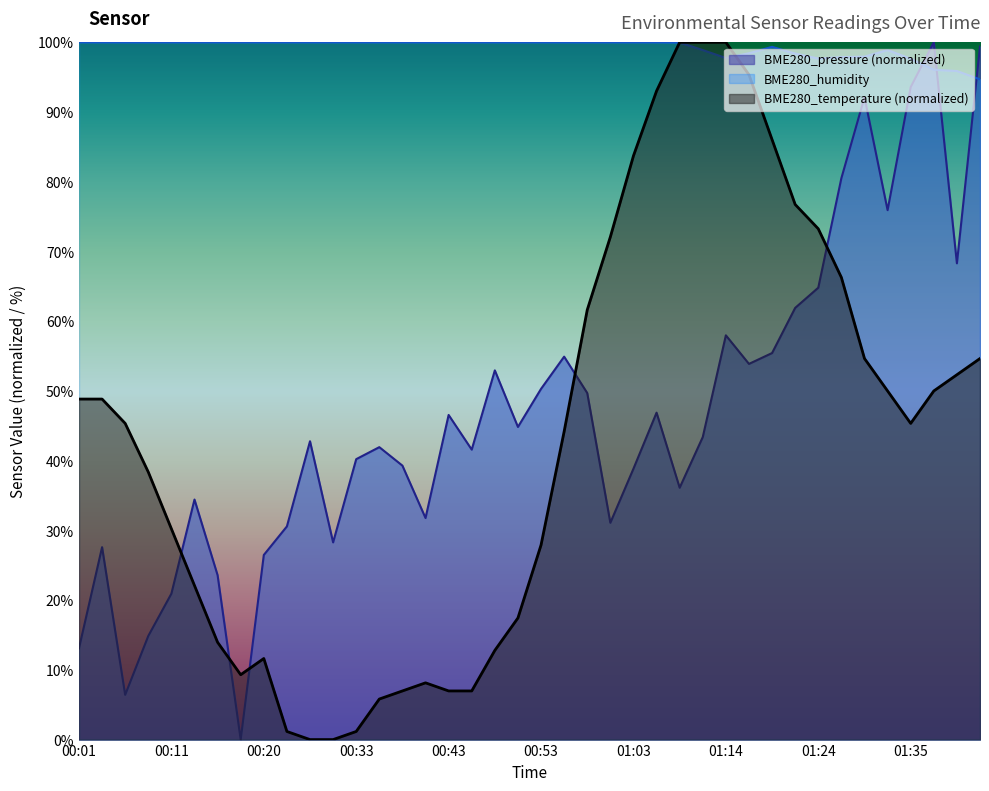

Reading right to left, list all the values displayed in this chart.

BME280_temperature: 01:42=54.7	01:40=52.3	01:37=50.0	01:35=45.3	01:32=50.0	01:30=54.7	01:27=66.3	01:24=73.3	01:22=76.7	01:19=86.0	01:16=95.3	01:14=100.0	01:11=100.0	01:09=100.0	01:06=93.0	01:03=83.7	01:00=72.1	00:58=61.6	00:55=44.2	00:53=27.9	00:51=17.4	00:48=12.8	00:46=7.0	00:43=7.0	00:40=8.1	00:38=7.0	00:35=5.8	00:33=1.2	00:31=0.0	00:28=0.0	00:26=1.2	00:20=11.6	00:18=9.3	00:16=14.0	00:13=22.1	00:11=30.2	00:08=38.4	00:06=45.3	00:03=48.8	00:01=48.8
BME280_humidity: 01:42=94.7	01:40=95.9	01:37=96.1	01:35=97.6	01:32=98.9	01:30=97.9	01:27=97.9	01:24=97.7	01:22=98.4	01:19=99.3	01:16=98.4	01:14=97.8	01:11=98.9	01:09=100.0	01:06=100.0	01:03=100.0	01:00=100.0	00:58=100.0	00:55=100.0	00:53=100.0	00:51=100.0	00:48=100.0	00:46=100.0	00:43=100.0	00:40=100.0	00:38=100.0	00:35=100.0	00:33=100.0	00:31=100.0	00:28=100.0	00:26=100.0	00:20=100.0	00:18=100.0	00:16=100.0	00:13=100.0	00:11=100.0	00:08=100.0	00:06=100.0	00:03=100.0	00:01=100.0
BME280_pressure_norm: 01:42=99.4	01:40=68.3	01:37=100.0	01:35=93.6	01:32=75.9	01:30=92.1	01:27=80.5	01:24=64.8	01:22=61.9	01:19=55.4	01:16=53.9	01:14=58.0	01:11=43.4	01:09=36.1	01:06=46.9	01:03=38.9	01:00=31.1	00:58=49.7	00:55=54.9	00:53=50.3	00:51=44.8	00:48=53.0	00:46=41.6	00:43=46.6	00:40=31.8	00:38=39.3	00:35=41.9	00:33=40.2	00:31=28.3	00:28=42.8	00:26=30.6	00:20=26.5	00:18=0.0	00:16=23.6	00:13=34.4	00:11=20.9	00:08=14.9	00:06=6.4	00:03=27.6	00:01=13.1